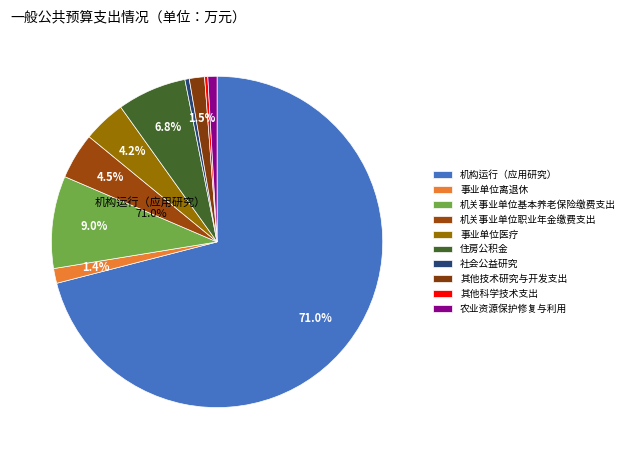

The 农业资源保护修复与利用 slice represents 1% of the pie. True or false?

True